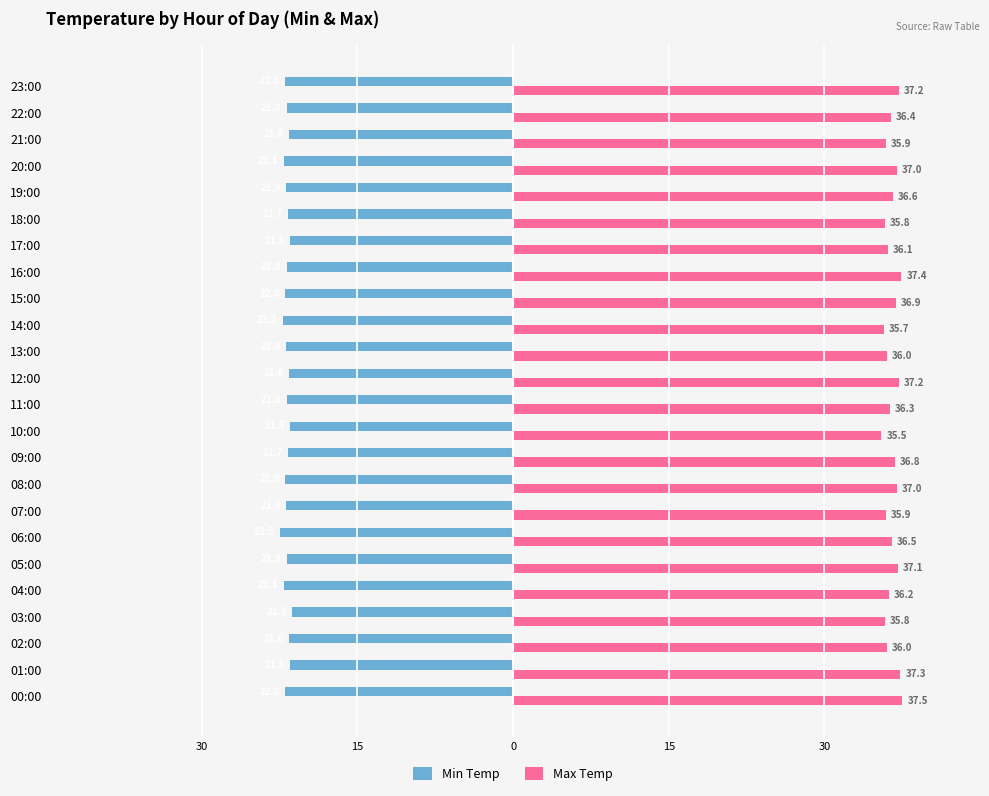

What are all the series names shown in the legend?

Min Temp, Max Temp